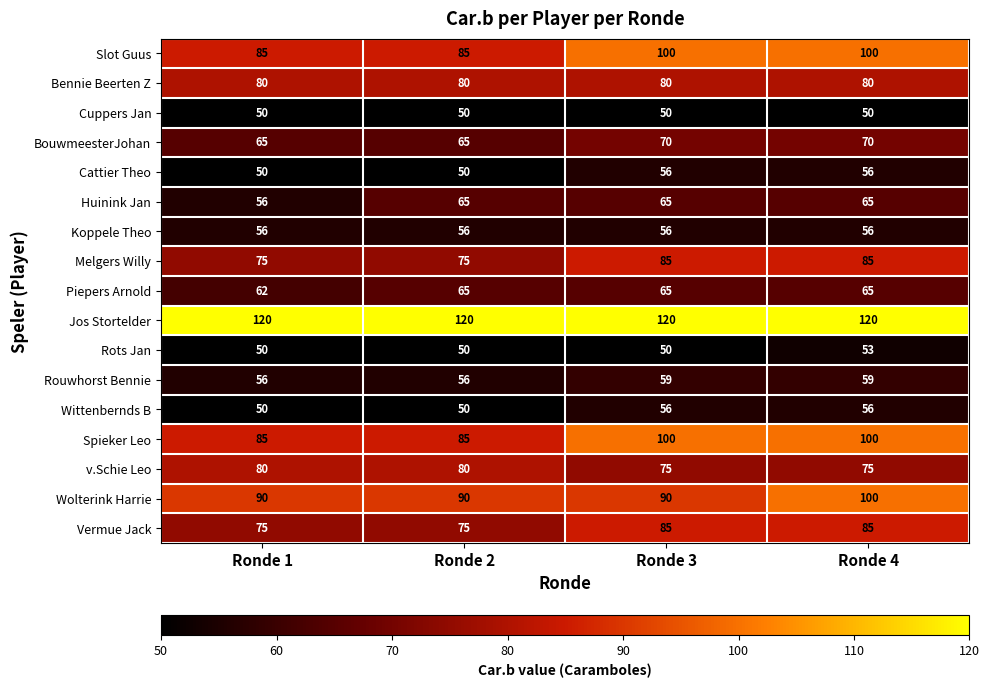

True or false: Piepers Arnold has a value of 65 at Ronde 4.

True